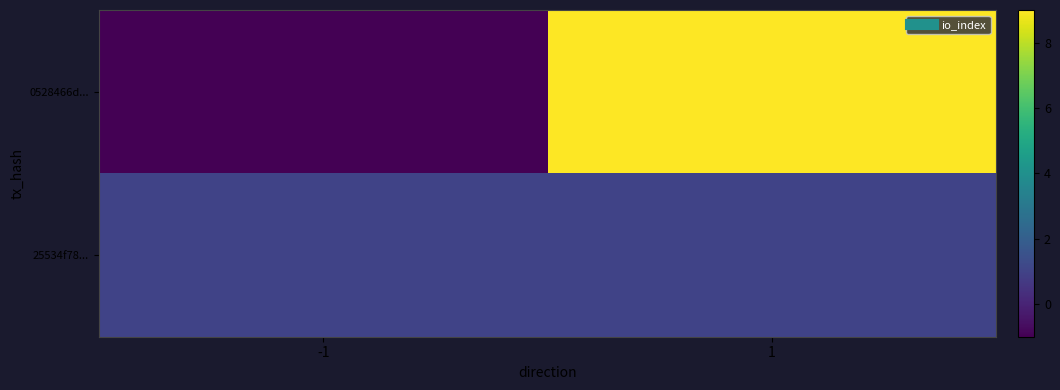

What is the spread (max minus min) of values at 1?

8